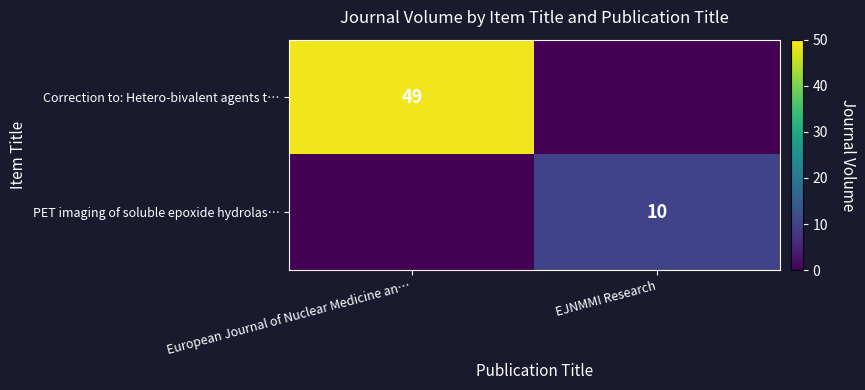

How many values in Correction to: Hetero-bivalent agents t… are above zero?

1